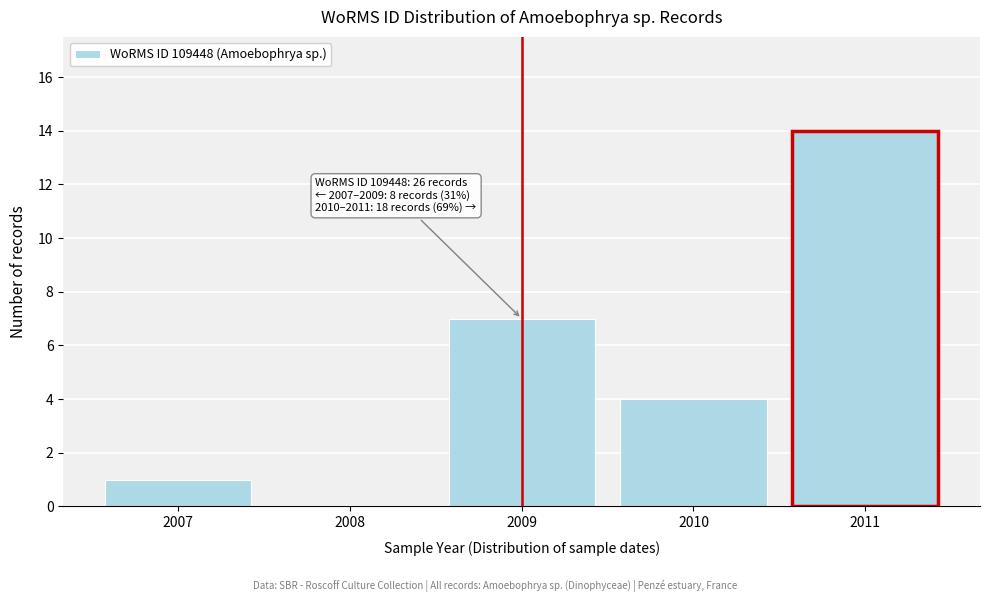

Reading right to left, transcribe all the data shown in this chart.

2011=14	2010=4	2009=7	2008=0	2007=1